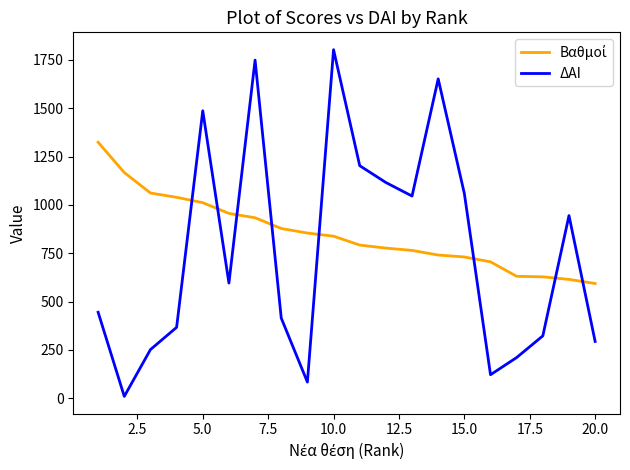

True or false: ΔΑΙ has more than 1 points higher than both neighbors.

True